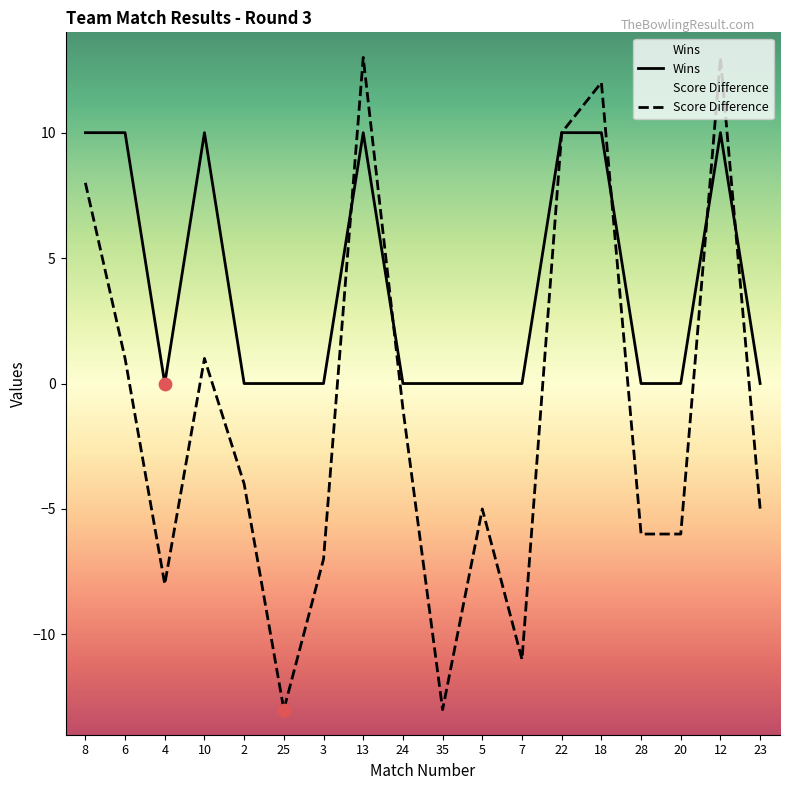

At how many categories does at least one series exceed 4?

7